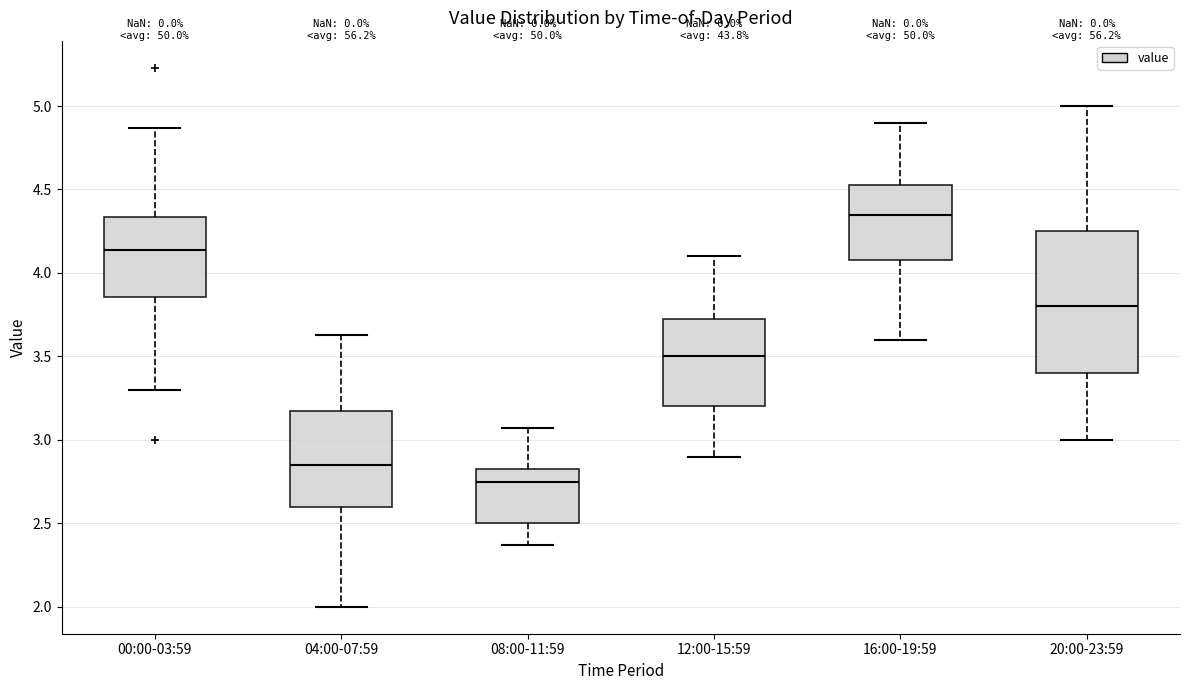

Which box has the lowest median line?

08:00-11:59